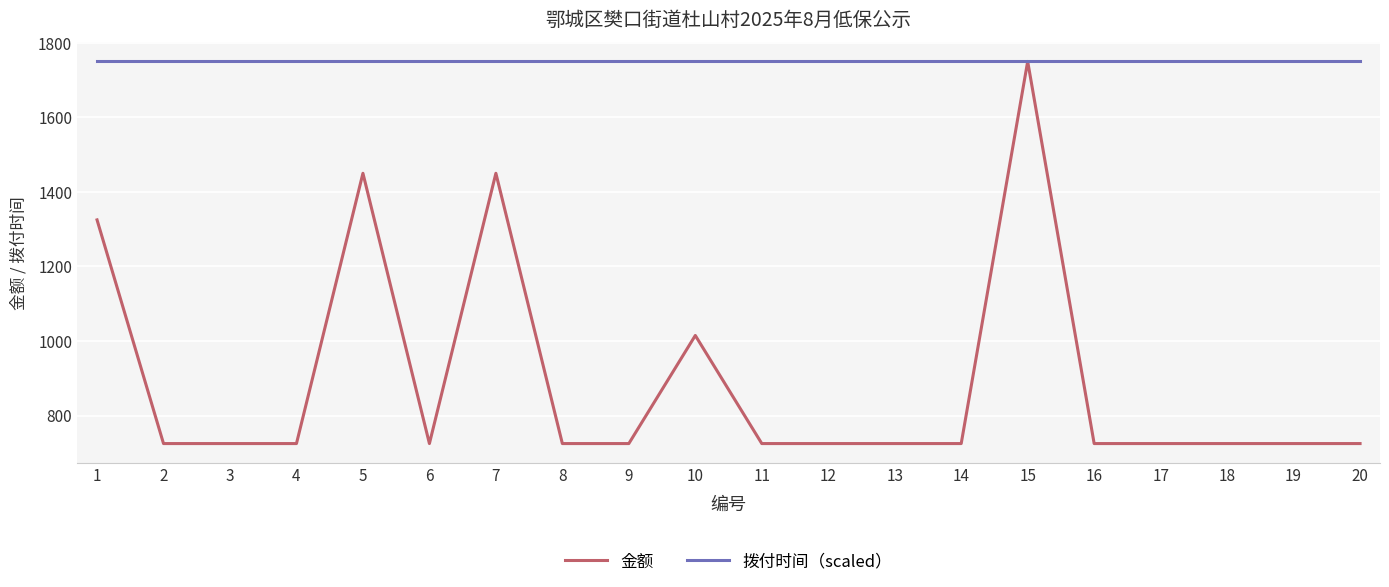

Is the value of 拨付时间（scaled） at 18 greater than the value of 金额 at 4?

Yes